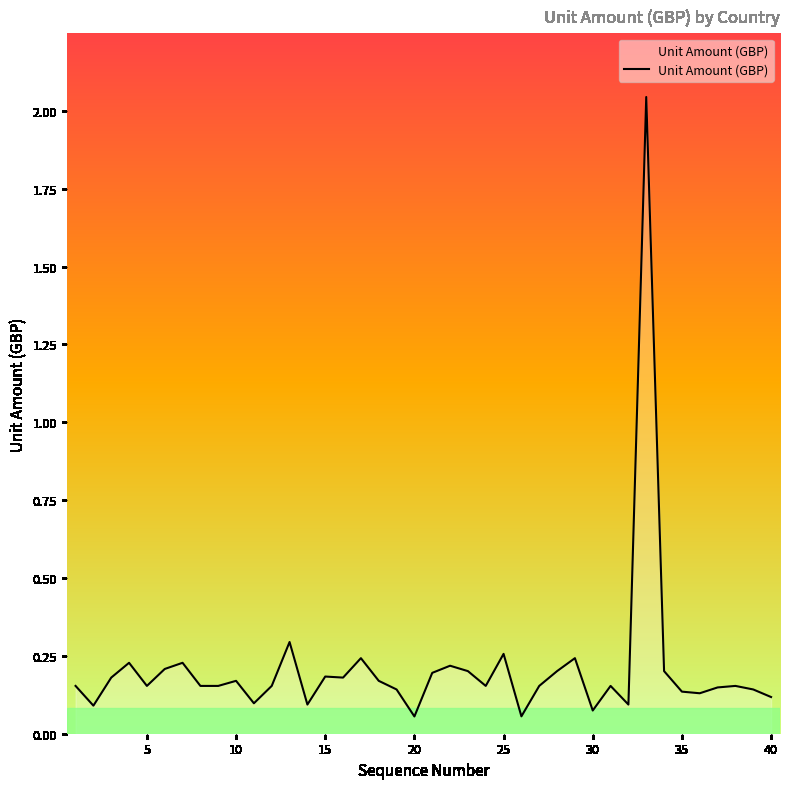

How many series are shown in this chart?

1